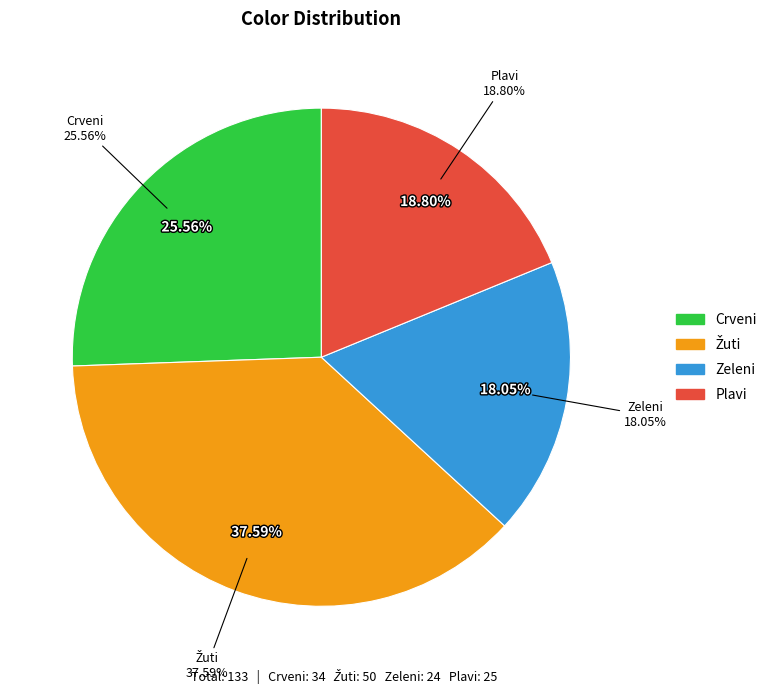

What percentage do Zeleni and Plavi together represent?

36.8%